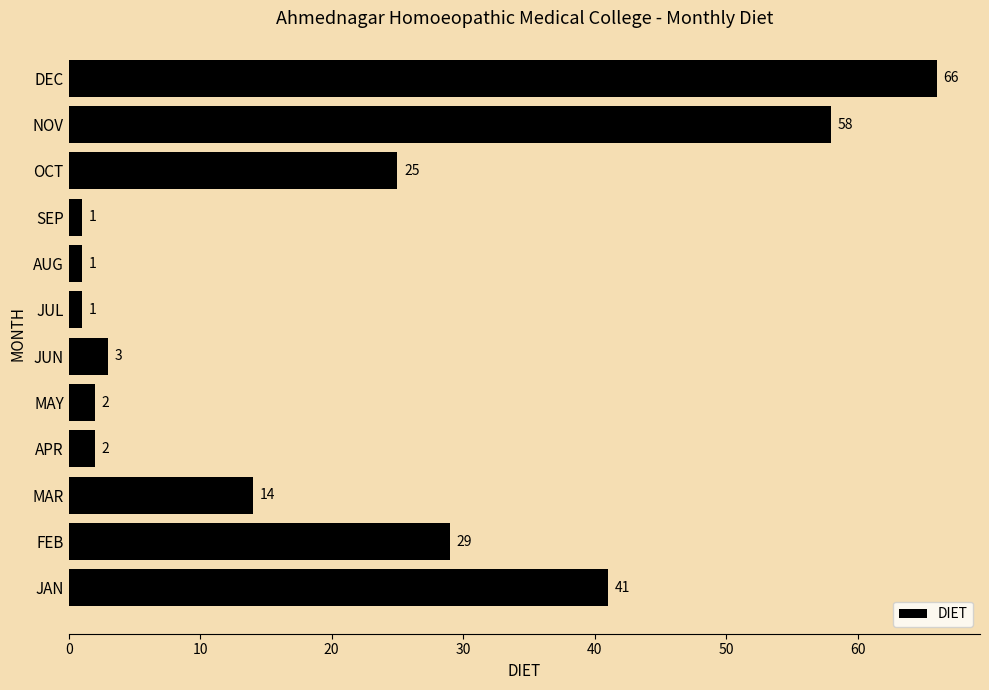

How many data points are less than 14?

6